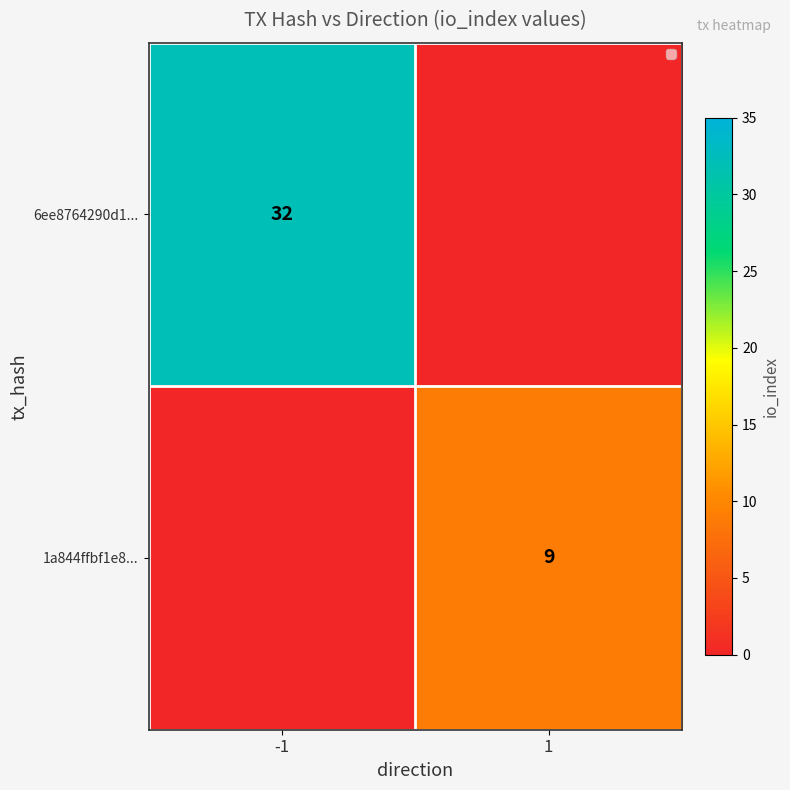

Between -1 and 1, which is larger?

-1